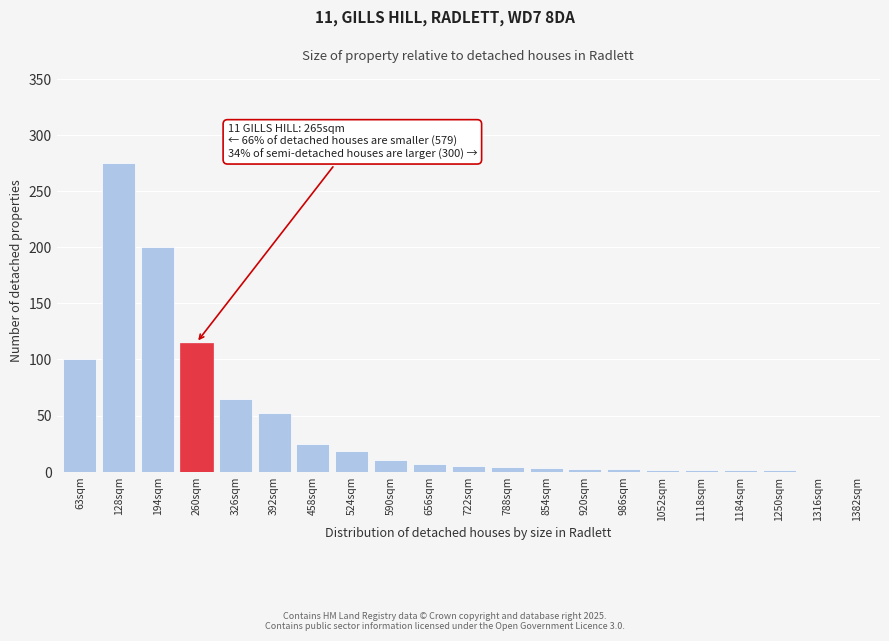

What is the maximum value shown in the chart?

275